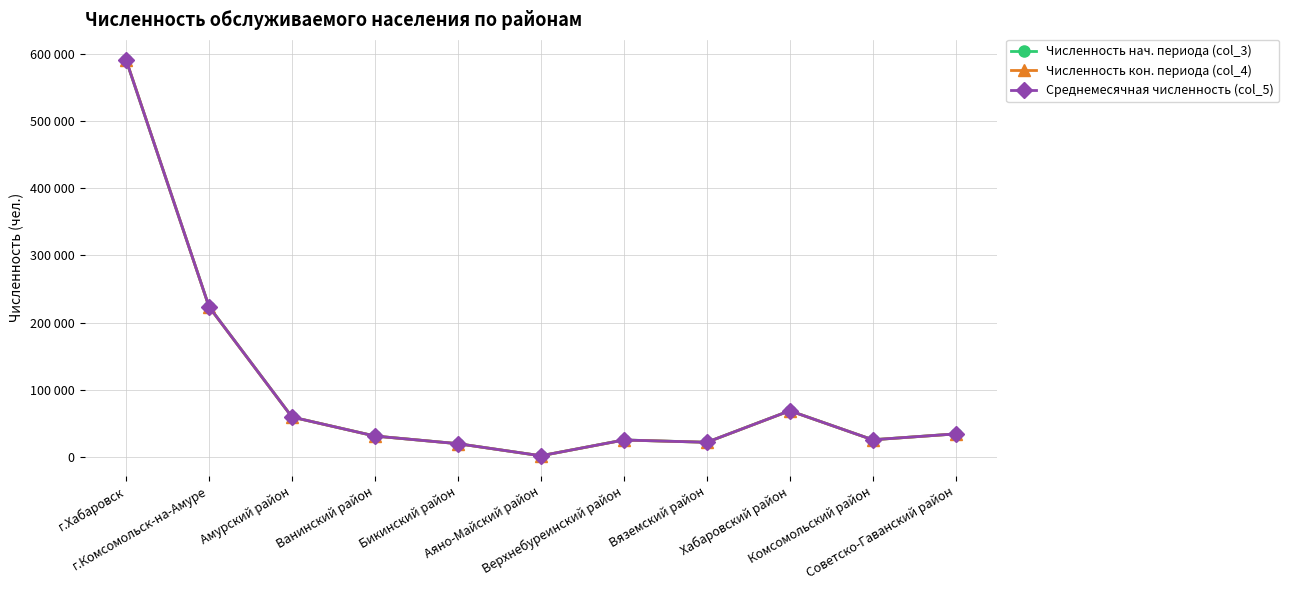

Reading right to left, transcribe all the data shown in this chart.

Численность нач. периода (col_3): Советско-Гаванский район=34796	Комсомольский район=26034	Хабаровский район=69170	Вяземский район=22306	Верхнебуреинский район=25744	Аяно-Майский район=2238	Бикинский район=20226	Ванинский район=31572	Амурский район=59851	г.Комсомольск-на-Амуре=223892	г.Хабаровск=590566
Численность кон. периода (col_4): Советско-Гаванский район=34730	Комсомольский район=25993	Хабаровский район=69114	Вяземский район=22277	Верхнебуреинский район=25661	Аяно-Майский район=2238	Бикинский район=20167	Ванинский район=31551	Амурский район=59794	г.Комсомольск-на-Амуре=223640	г.Хабаровск=590951
Среднемесячная численность (col_5): Советско-Гаванский район=34763	Комсомольский район=26014	Хабаровский район=69142	Вяземский район=22292	Верхнебуреинский район=25703	Аяно-Майский район=2238	Бикинский район=20197	Ванинский район=31562	Амурский район=59823	г.Комсомольск-на-Амуре=223766	г.Хабаровск=590759